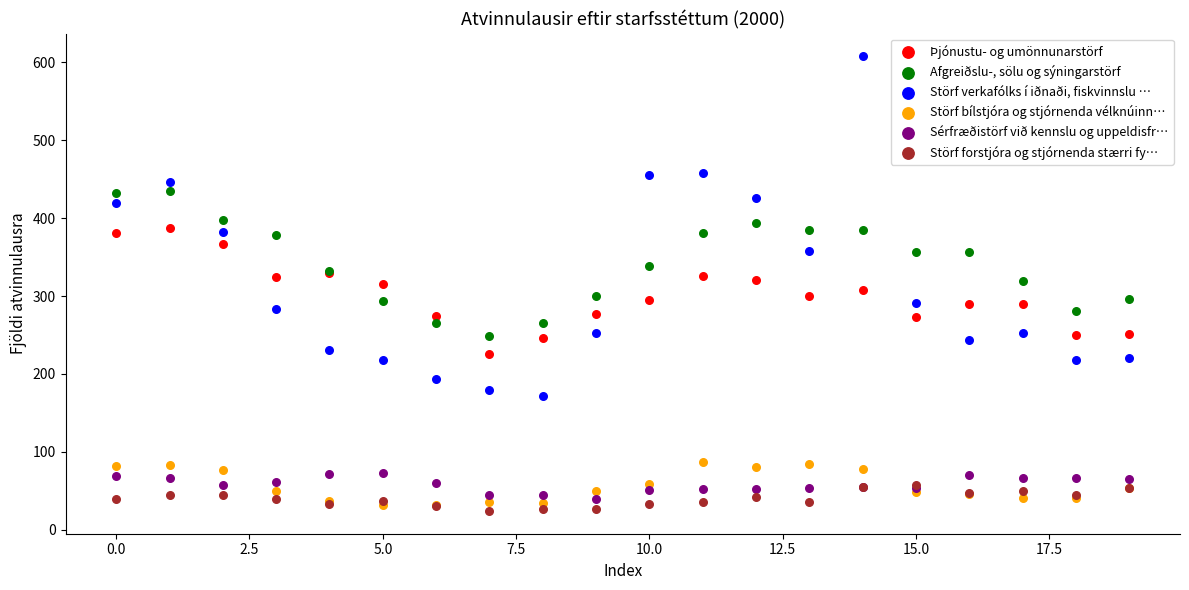

Which series reaches the minimum Y coordinate?

Störf forstjóra og stjórnenda stærri fy…